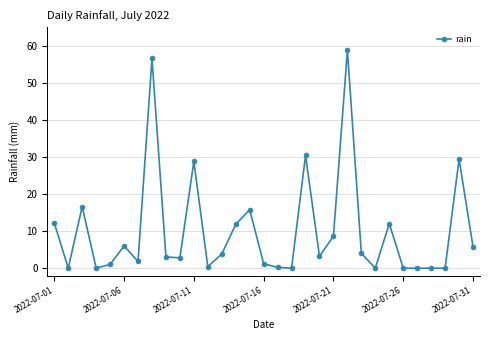

What is the value of the 3rd point from the left?

16.6